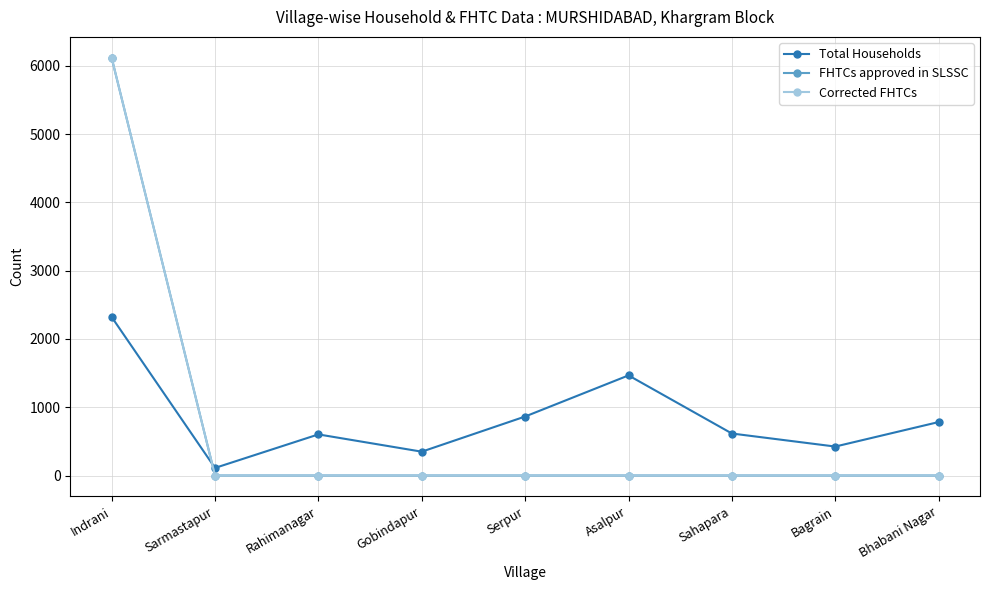

At Asalpur, list the series in order from largest to smallest.

Total Households, FHTCs approved in SLSSC, Corrected FHTCs